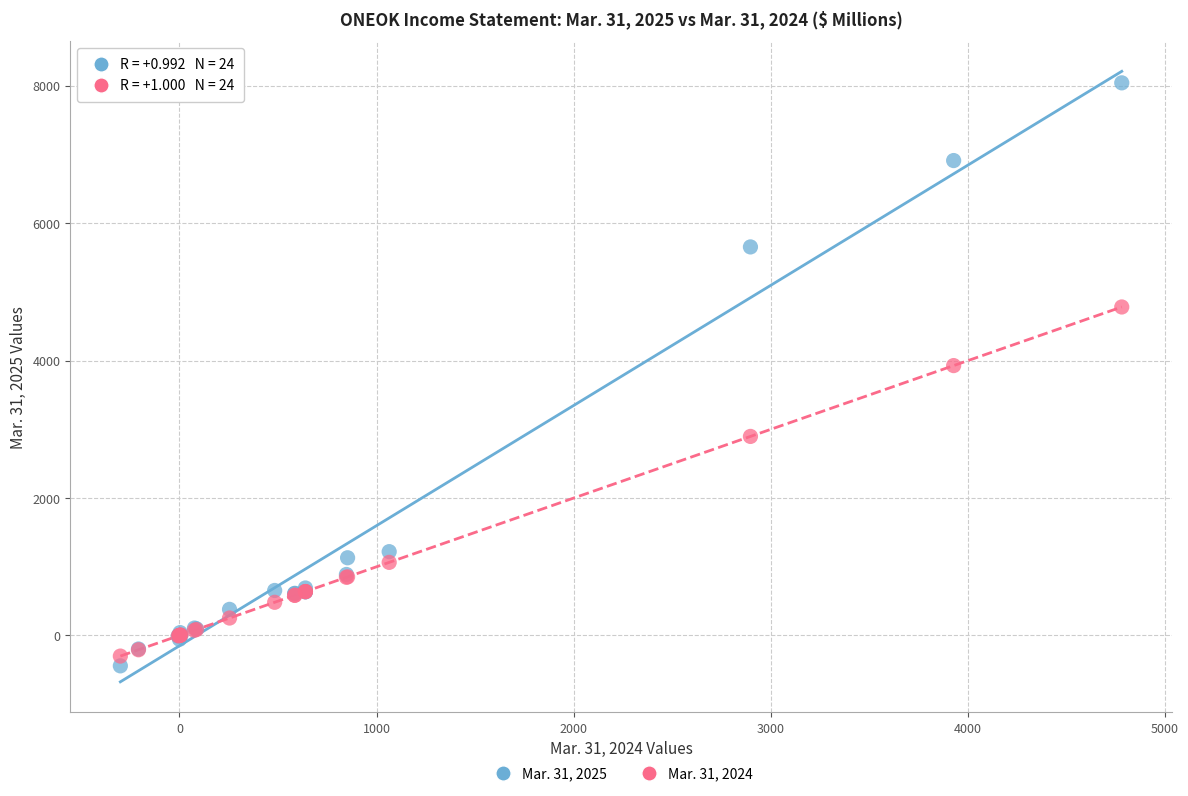

Across all series, what Y value is closest to 3800?

3928.0